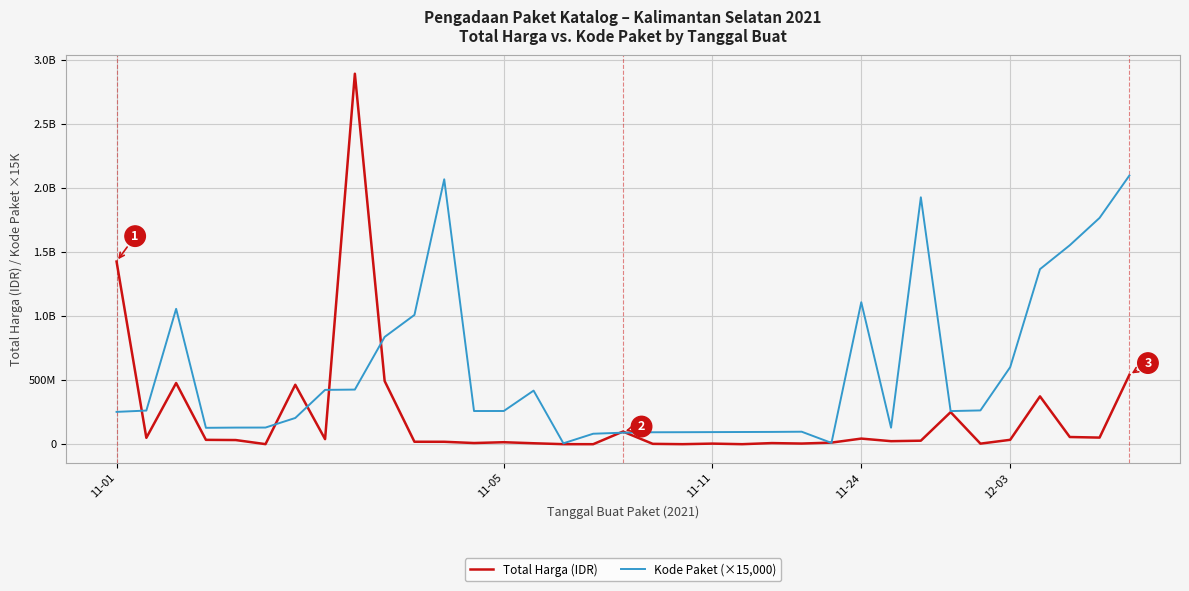

True or false: Total Harga (IDR) and Kode Paket (×15,000) intersect in this chart.

True